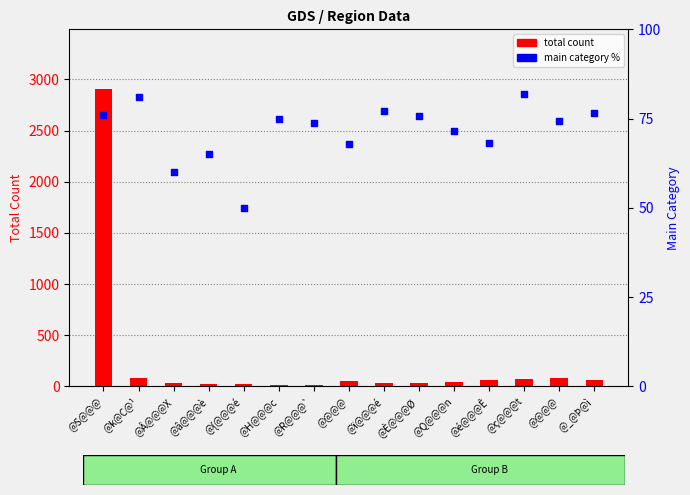

Which series reaches the maximum Y coordinate?

total count